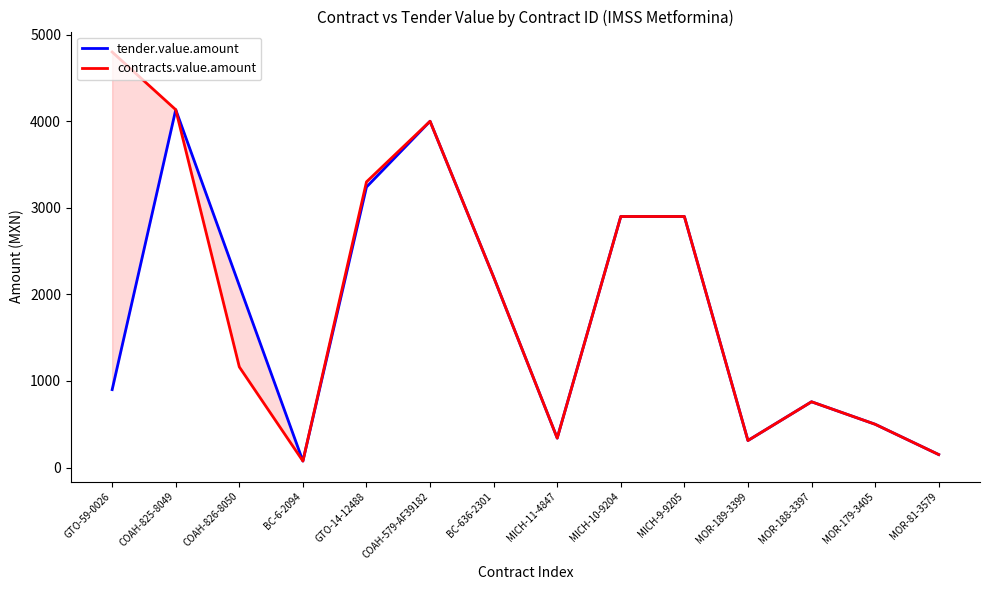

Does the chart display data point markers on the line(s)?

No